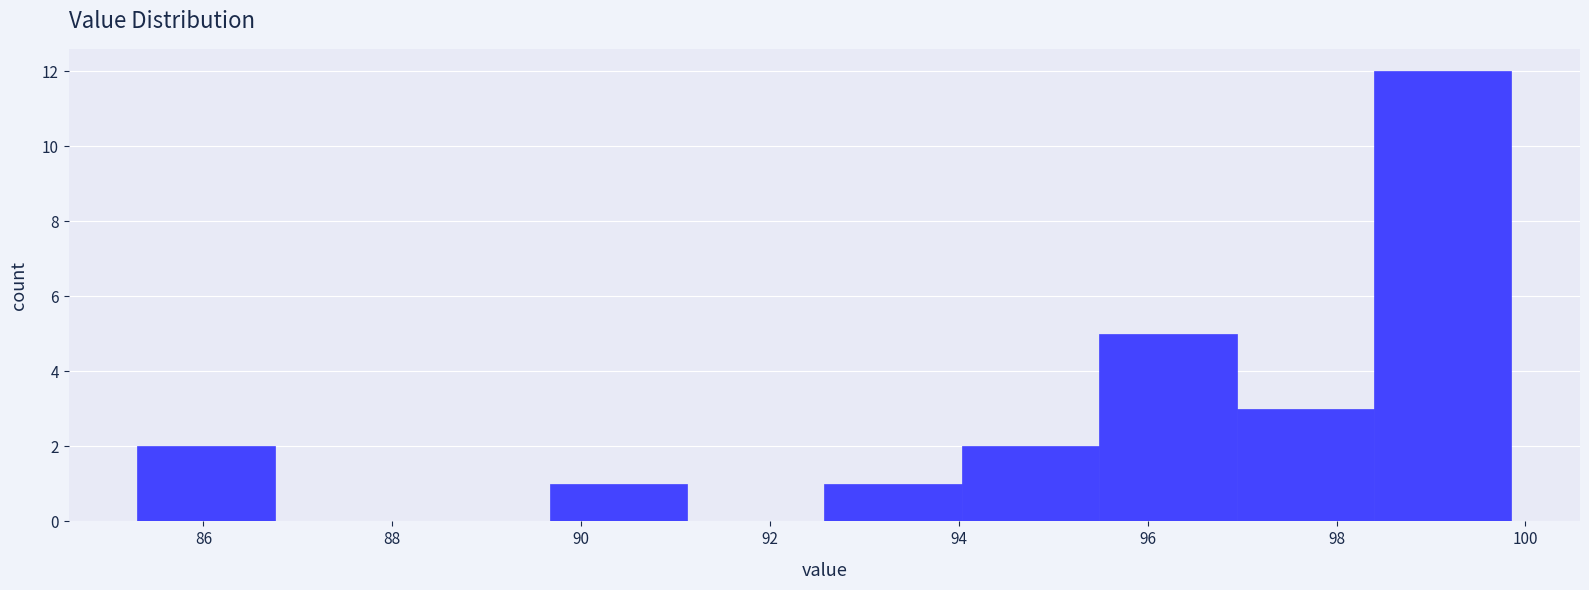

Reading left to right, transcribe this chart: for each bar, give the range it covers on the x-axis and its height. Neither the bar edges nor the heights are printed on the chart, so give them approximately, as read against the axes.

85.4 to 86.8: 2
86.8 to 88.2: 0
88.2 to 89.6: 0
89.6 to 91.2: 1
91.2 to 92.6: 0
92.6 to 94.0: 1
94.0 to 95.4: 2
95.4 to 97.0: 5
97.0 to 98.4: 3
98.4 to 99.8: 12